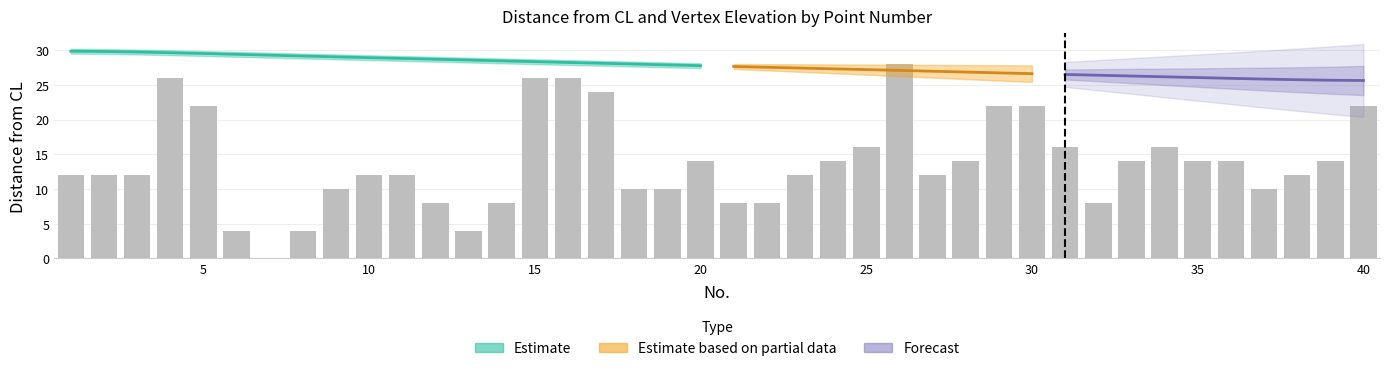

What is the ratio of the value at 15 to the value at 37?

2.6